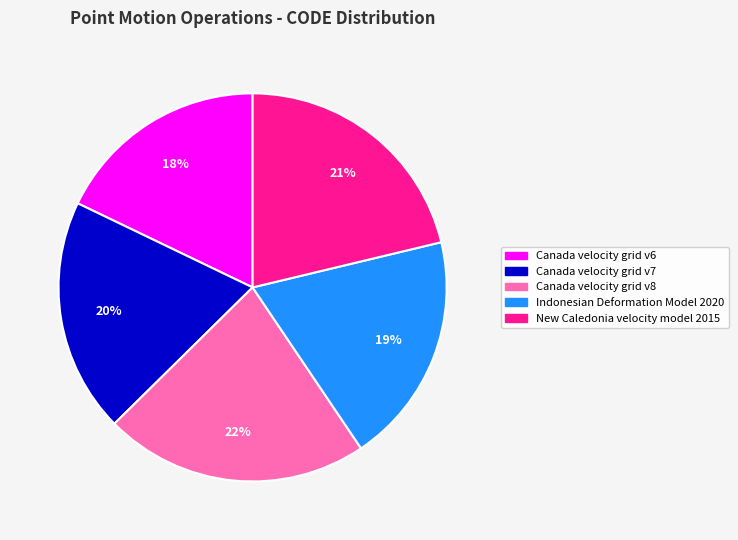

Which has a higher value, Canada velocity grid v8 or New Caledonia velocity model 2015?

Canada velocity grid v8